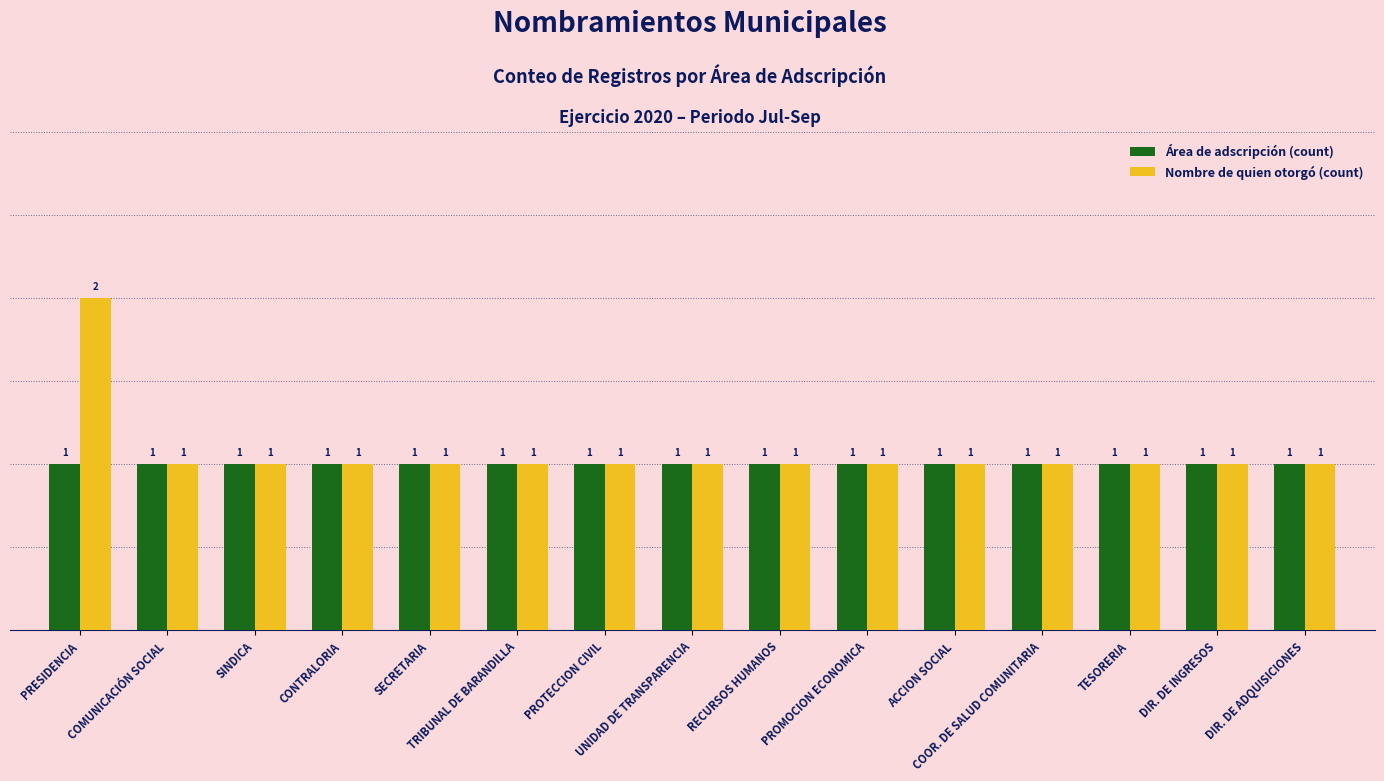

Reading left to right, transcribe all the data shown in this chart.

Área de adscripción (count): PRESIDENCIA=1	COMUNICACIÓN SOCIAL=1	SINDICA=1	CONTRALORIA=1	SECRETARIA=1	TRIBUNAL DE BARANDILLA=1	PROTECCION CIVIL=1	UNIDAD DE TRANSPARENCIA=1	RECURSOS HUMANOS=1	PROMOCION ECONOMICA=1	ACCION SOCIAL=1	COOR. DE SALUD COMUNITARIA=1	TESORERIA=1	DIR. DE INGRESOS=1	DIR. DE ADQUISICIONES=1
Nombre de quien otorgó (count): PRESIDENCIA=2	COMUNICACIÓN SOCIAL=1	SINDICA=1	CONTRALORIA=1	SECRETARIA=1	TRIBUNAL DE BARANDILLA=1	PROTECCION CIVIL=1	UNIDAD DE TRANSPARENCIA=1	RECURSOS HUMANOS=1	PROMOCION ECONOMICA=1	ACCION SOCIAL=1	COOR. DE SALUD COMUNITARIA=1	TESORERIA=1	DIR. DE INGRESOS=1	DIR. DE ADQUISICIONES=1